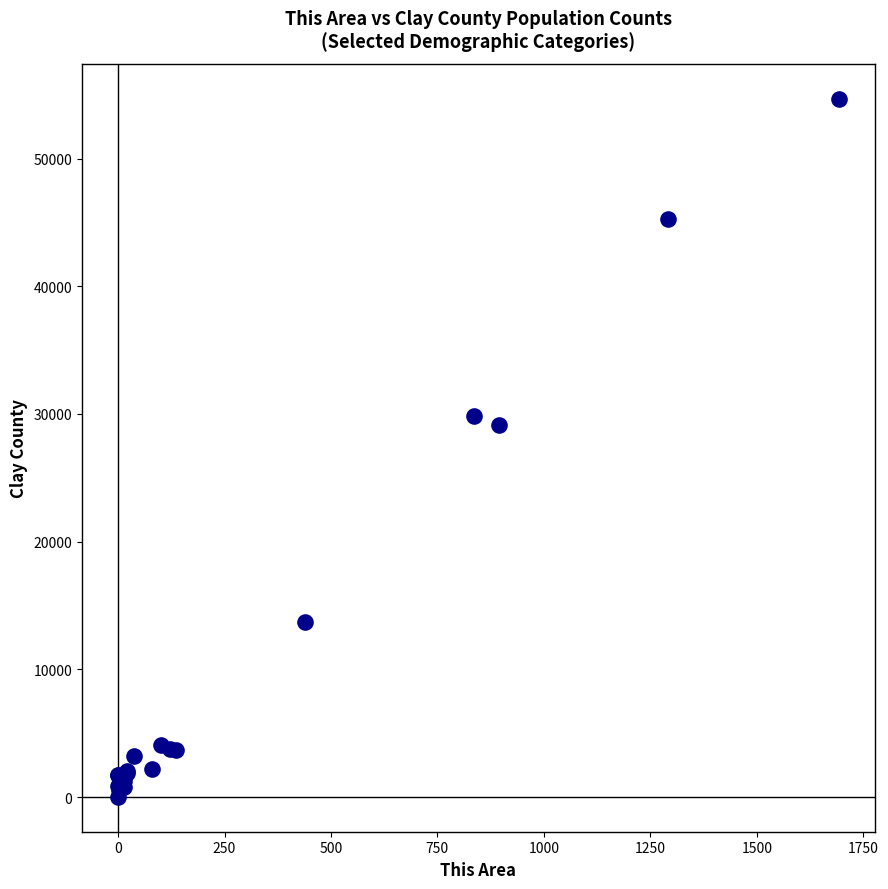

What Y value in the scatter plot is closest to 27352?

29137